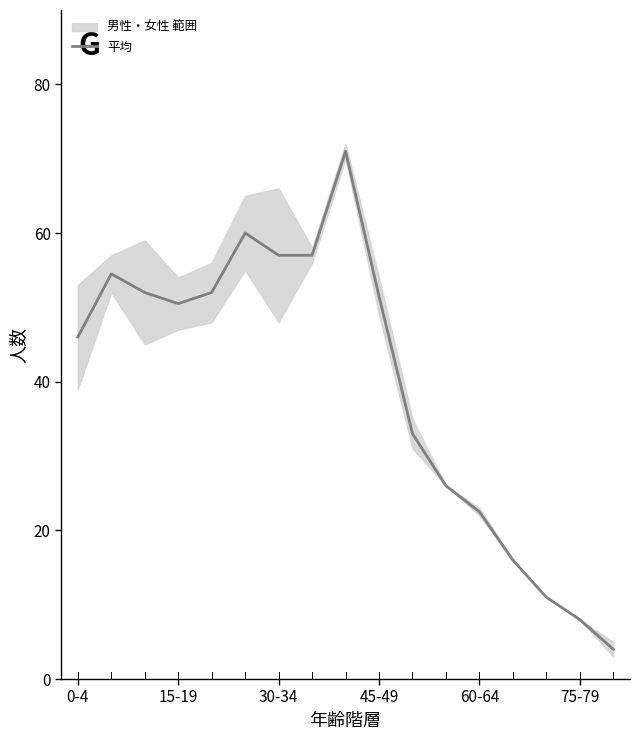

What is the highest value of the 平均 series?

71.0